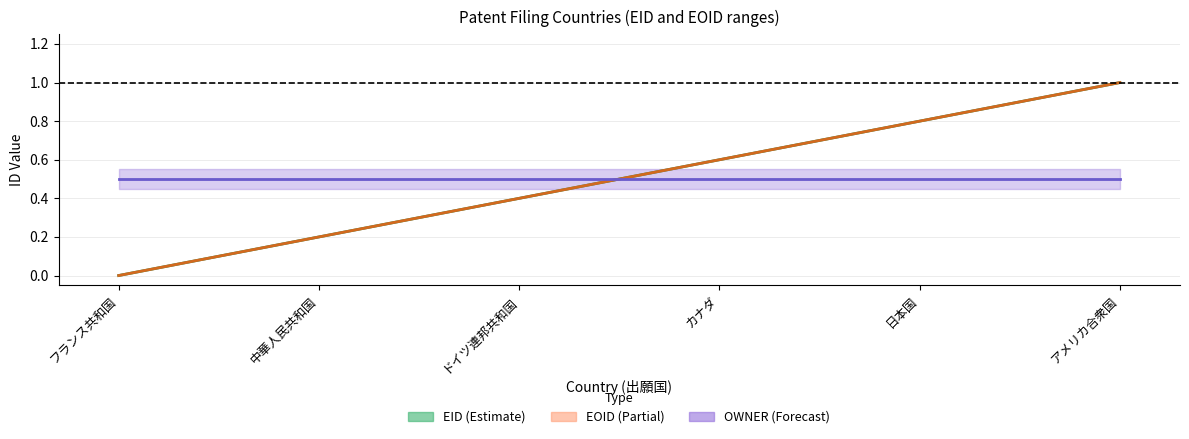

Is it true that EOID center equals 0.3 at 中華人民共和国?

False